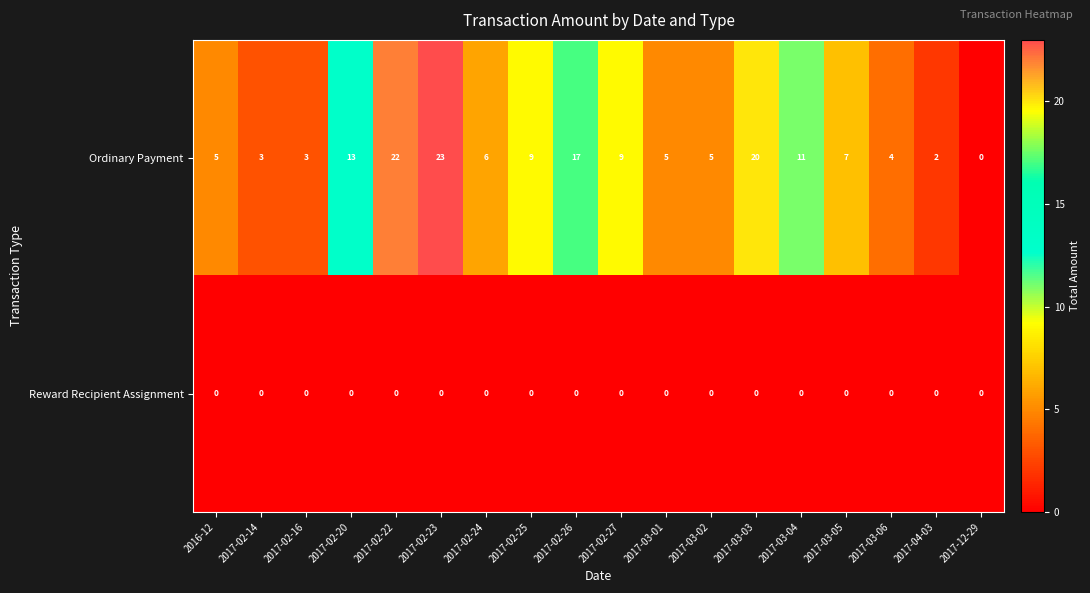

At which label does Ordinary Payment reach its minimum?

2017-12-29